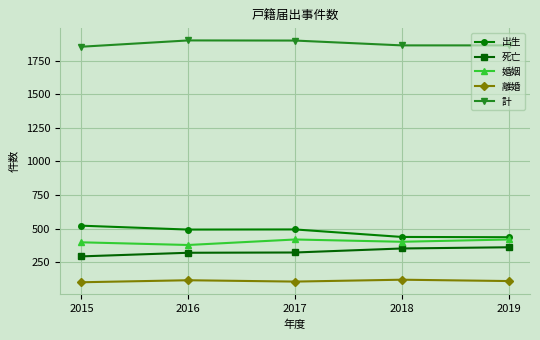

What are all the series names shown in the legend?

出生, 死亡, 婚姻, 離婚, 計